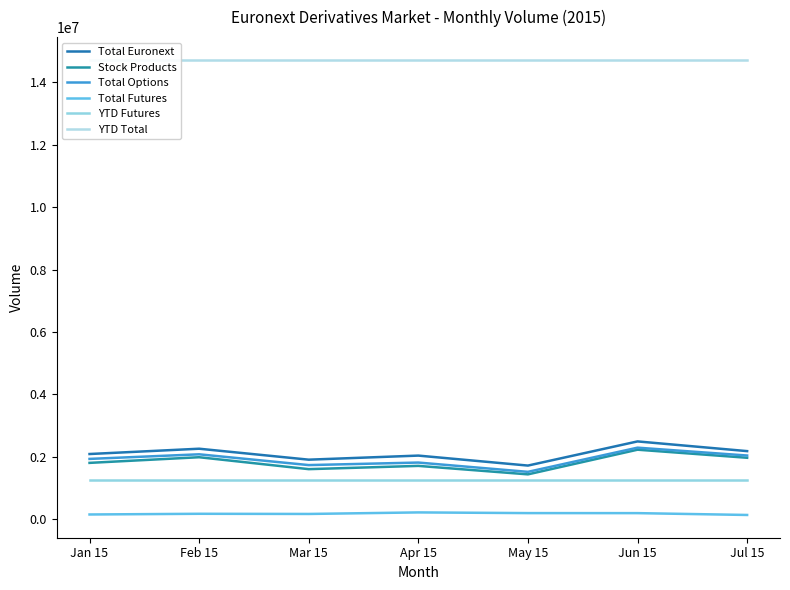

How many lines are shown in the chart?

6